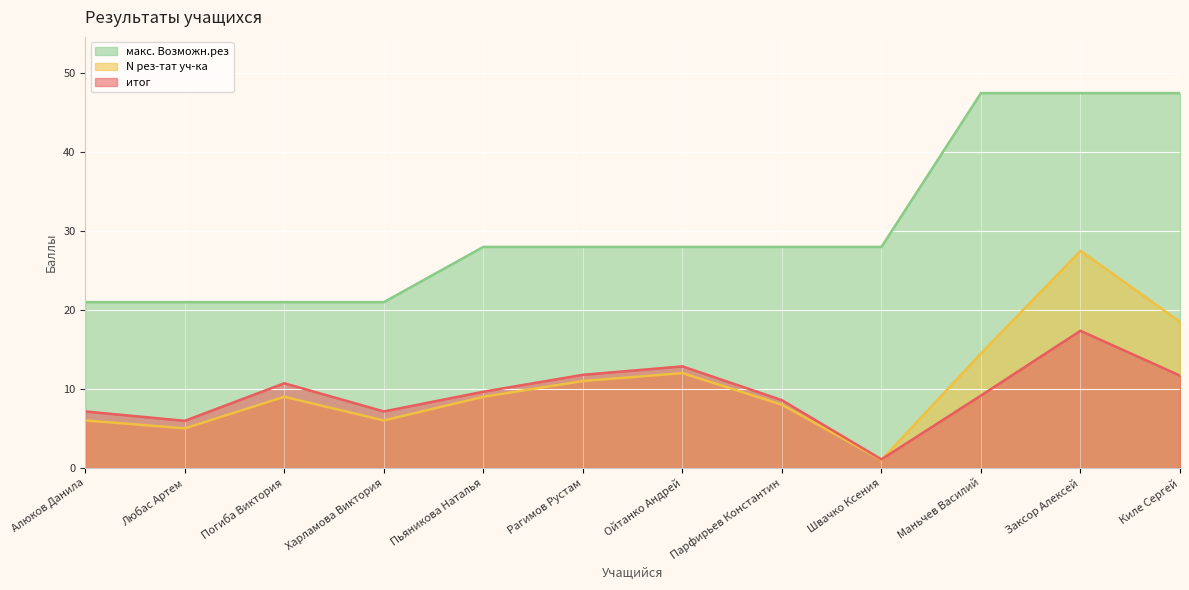

What is the label of the 4th point from the right?

Швачко Ксения